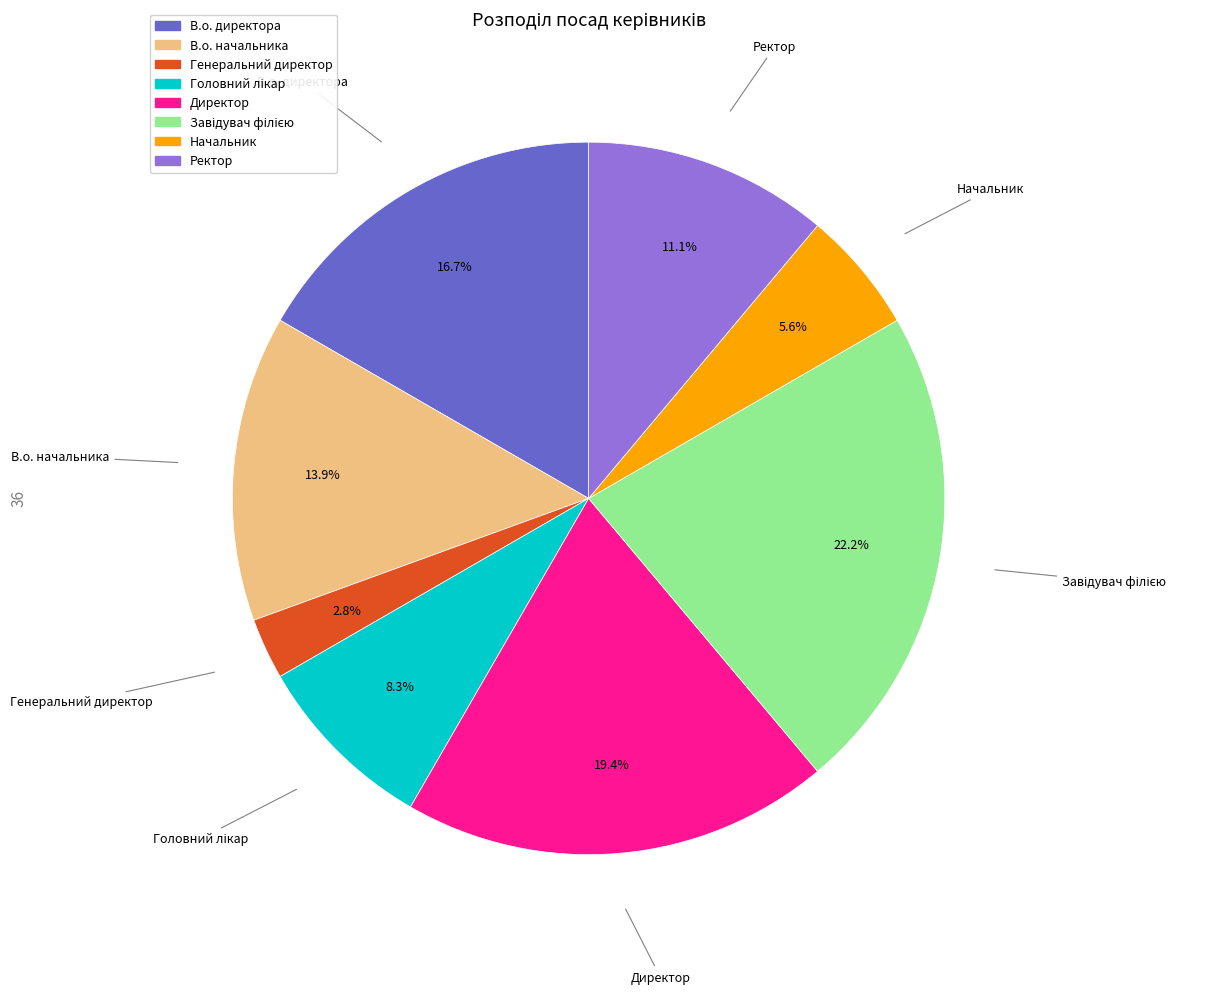

Combined, do Ректор and Генеральний директор account for over 50%?

No